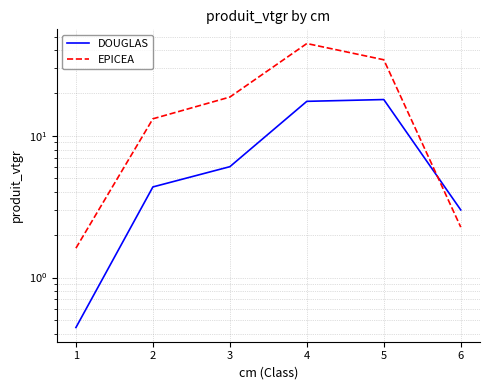

What are all the series names shown in the legend?

DOUGLAS, EPICEA